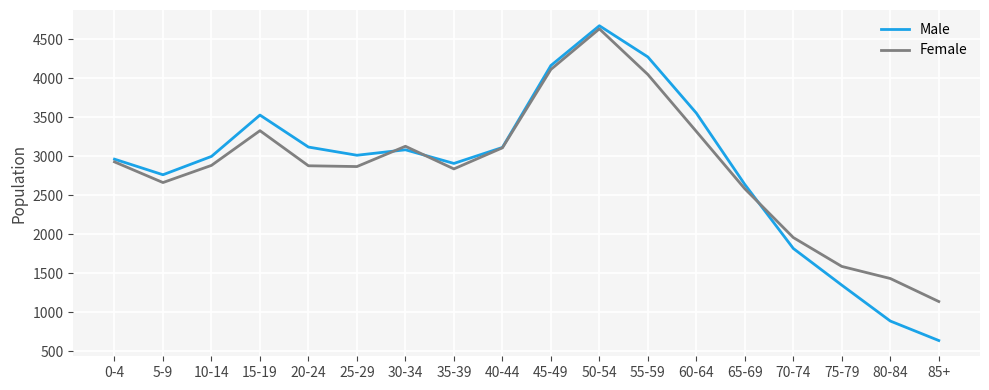

What is the difference between the highest and lowest values at 5-9?

100